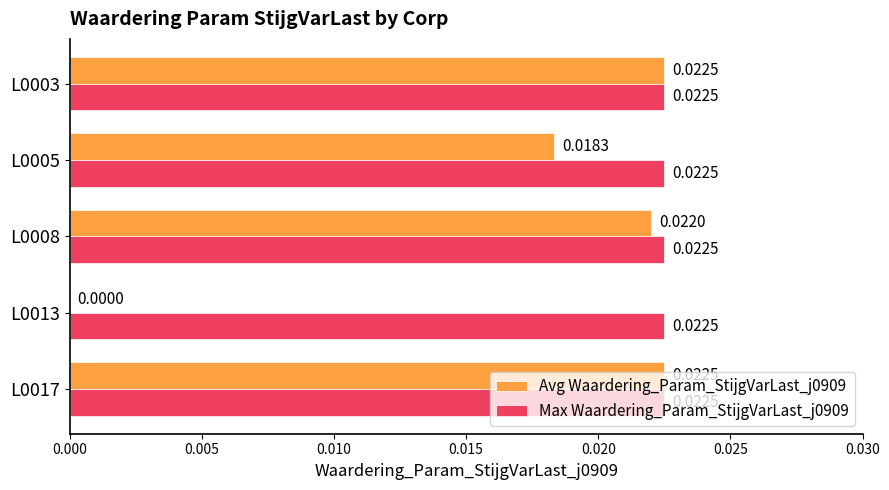

Which series has the widest spread of values?

Avg Waardering_Param_StijgVarLast_j0909